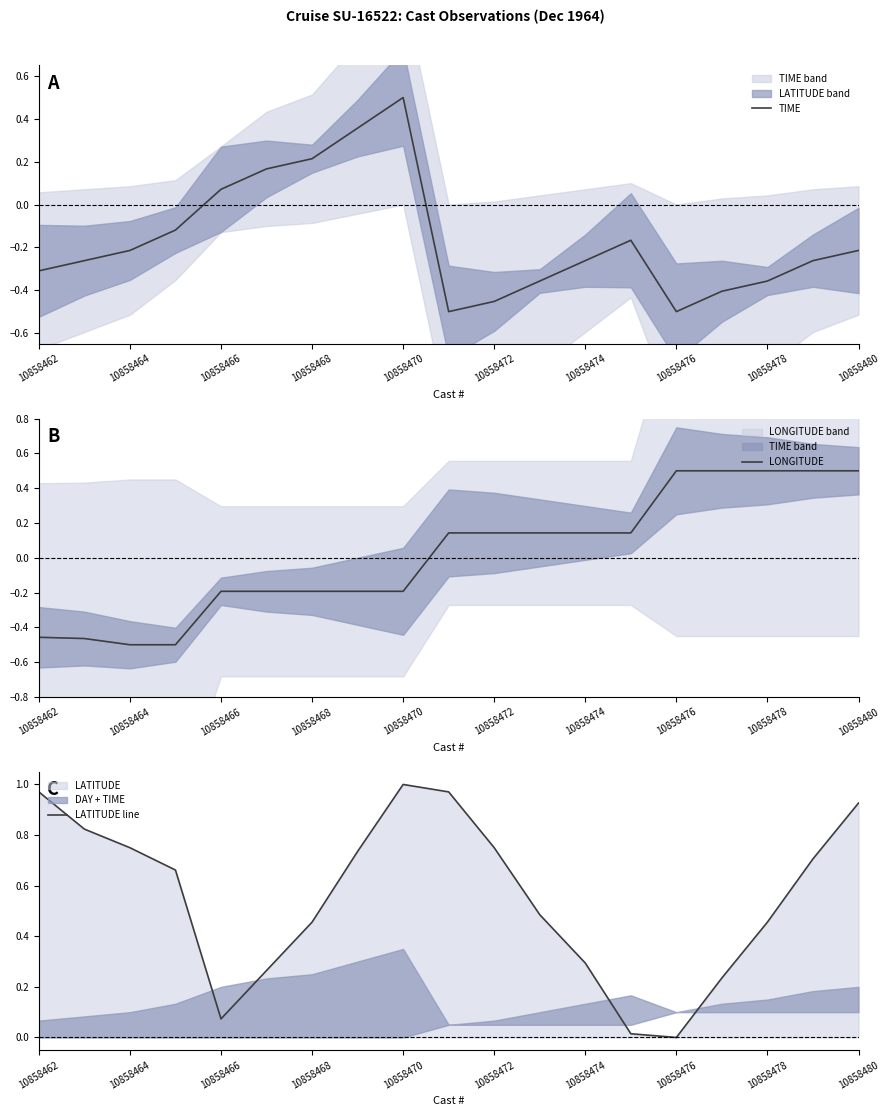

What is the maximum value for TIME?

0.5